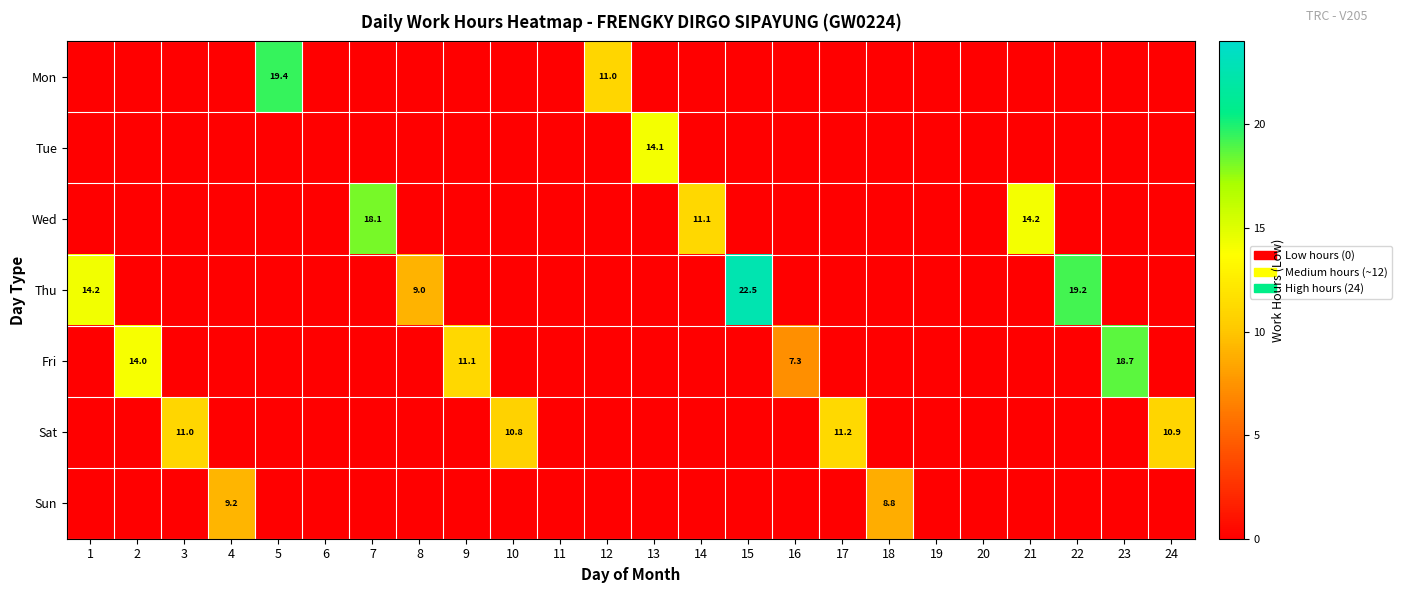

The Sun series shows 0.0 at 22. True or false?

True